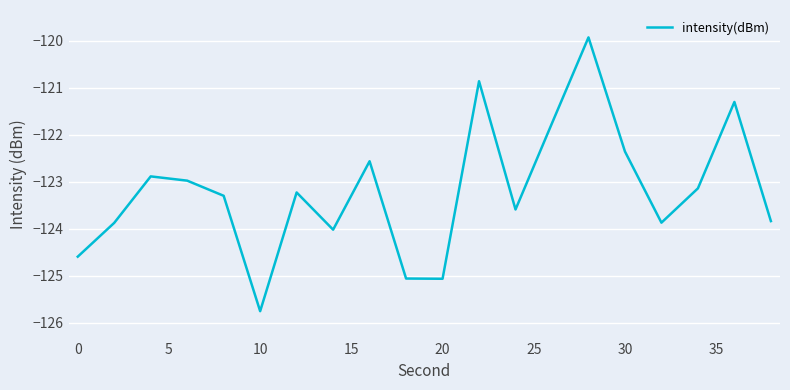

What is the maximum value shown in the chart?

-119.9